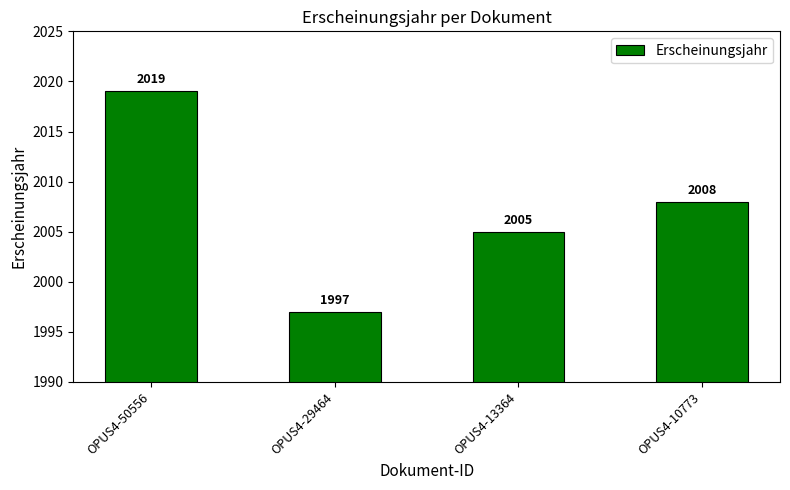

The chart shows a value of 927 at OPUS4-50556. True or false?

False